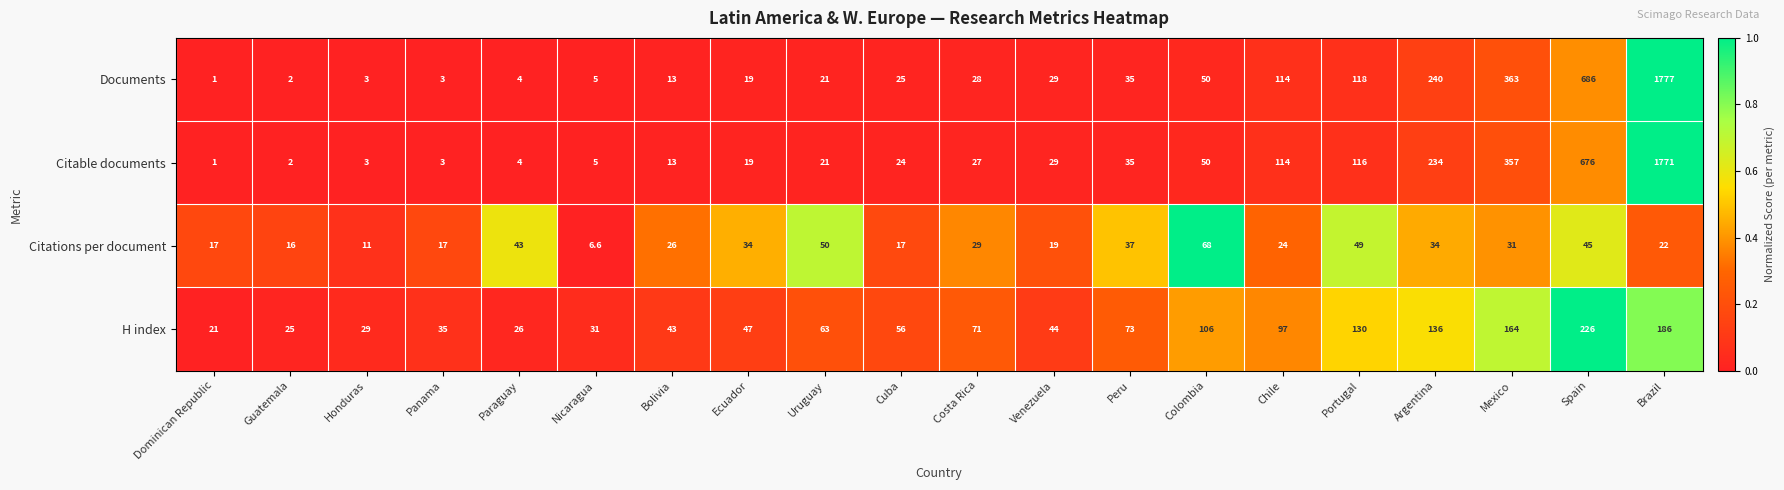

Which series has the widest spread of values?

Documents